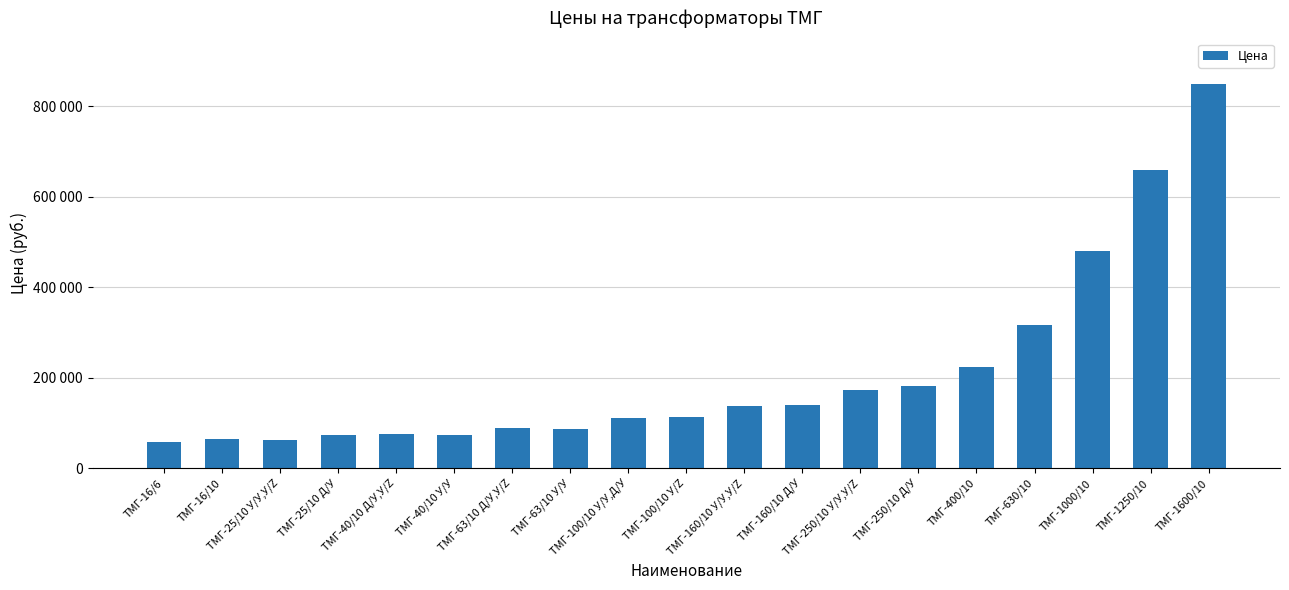

What is the value of the 12th bar from the left?

139240